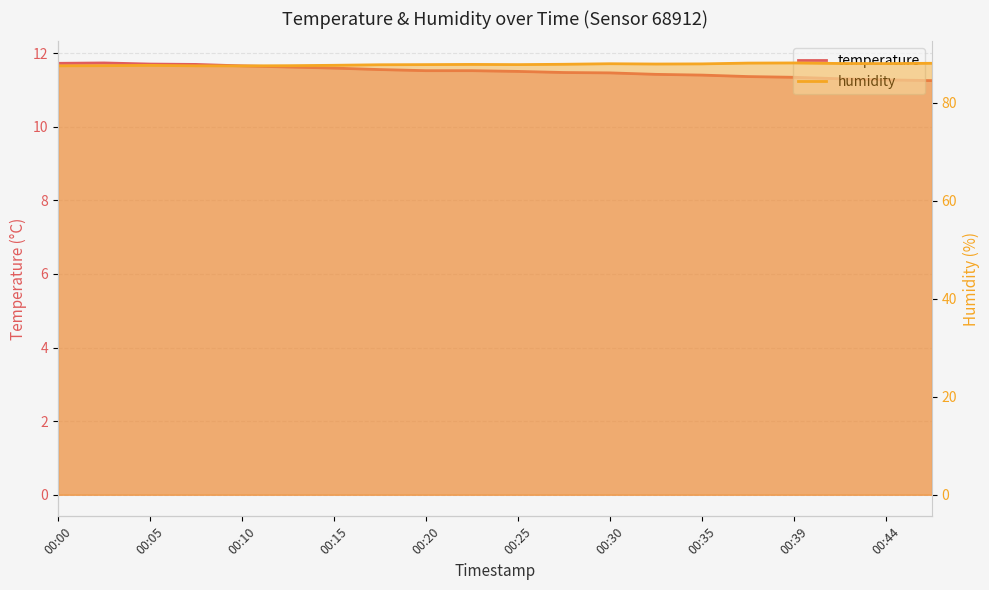

Reading right to left, transcribe all the data shown in this chart.

temperature: 00:47=11.2	00:44=11.3	00:42=11.3	00:39=11.3	00:37=11.4	00:35=11.4	00:32=11.4	00:30=11.5	00:27=11.5	00:25=11.5	00:22=11.5	00:20=11.5	00:17=11.6	00:15=11.6	00:12=11.6	00:10=11.7	00:07=11.7	00:05=11.7	00:02=11.7	00:00=11.7
humidity: 00:47=88.1	00:44=88.0	00:42=88.1	00:39=88.2	00:37=88.1	00:35=88.0	00:32=88.0	00:30=88.0	00:27=87.9	00:25=87.8	00:22=87.9	00:20=87.8	00:17=87.8	00:15=87.7	00:12=87.6	00:10=87.6	00:07=87.6	00:05=87.7	00:02=87.6	00:00=87.6